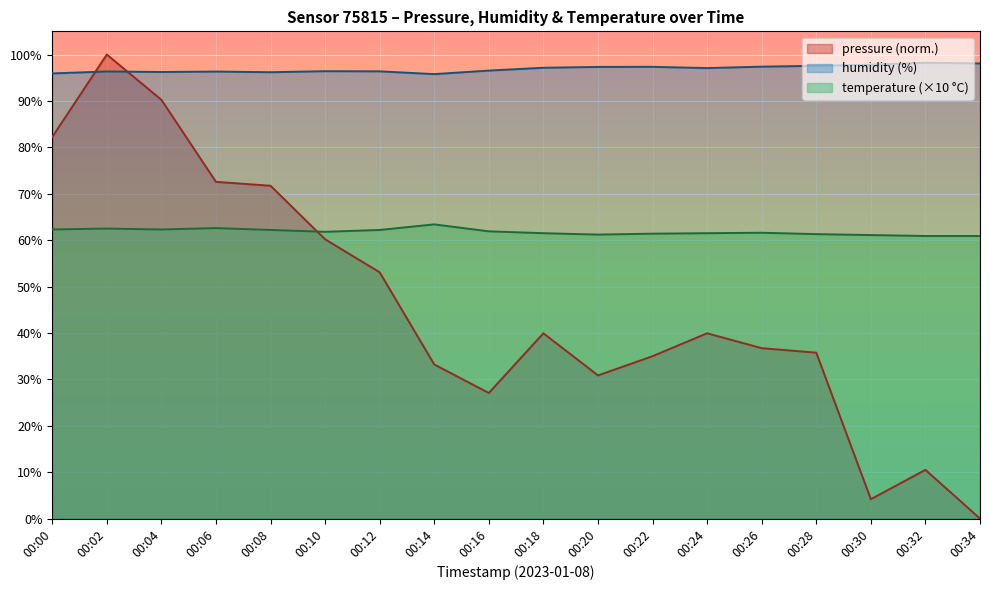

What is the sum of all temperature values?

1112.6